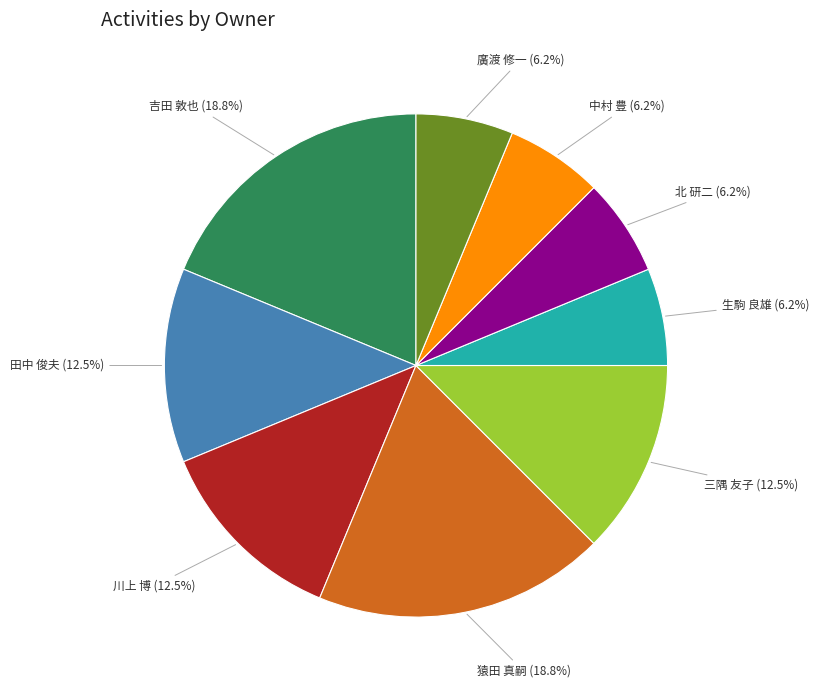

How many segments does this pie chart have?

9